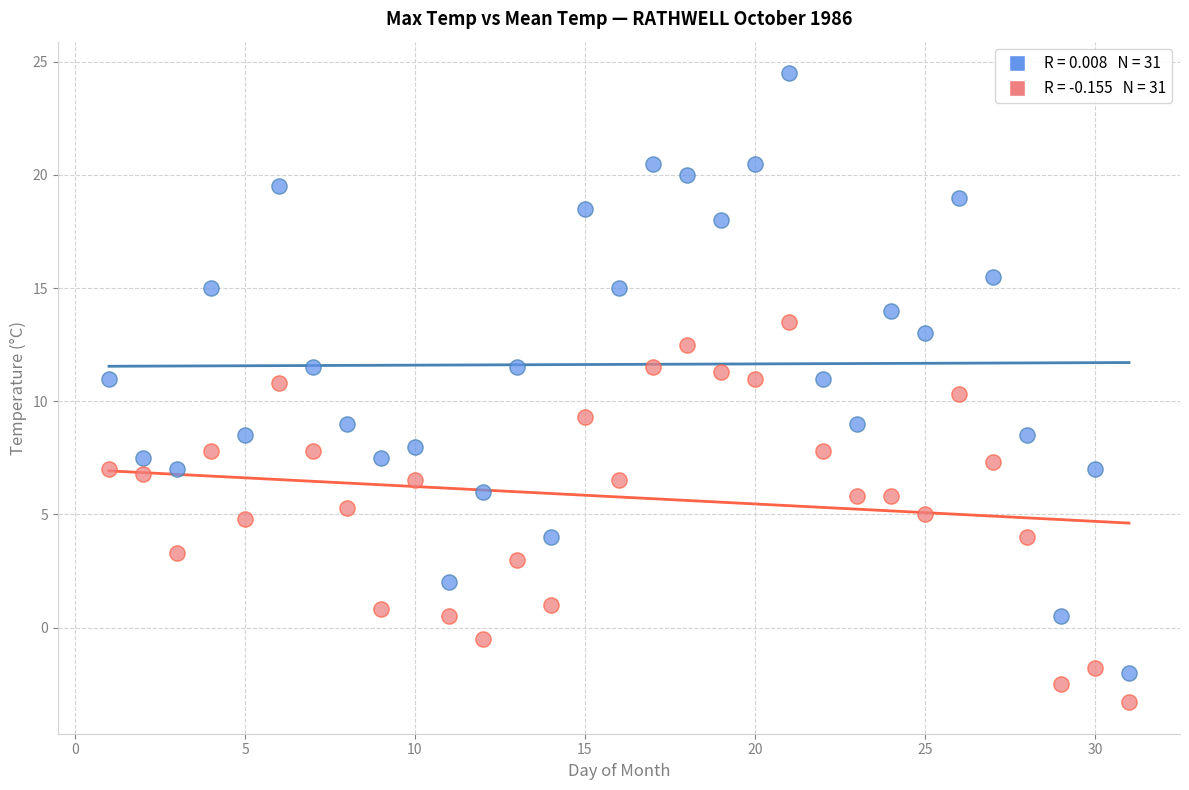

Across all data points, what is the range of X values (max minus min)?

30.0